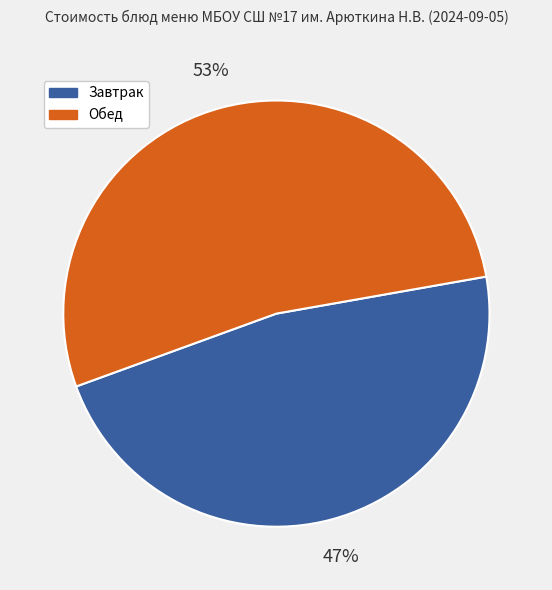

To the nearest percent, what is the difference between the largest and smallest slice percentages?

6%